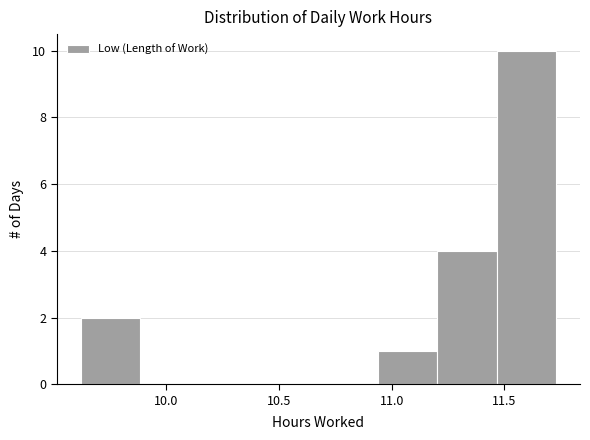

Over which range of the x-axis is the bar tallest?

11.45 to 11.75